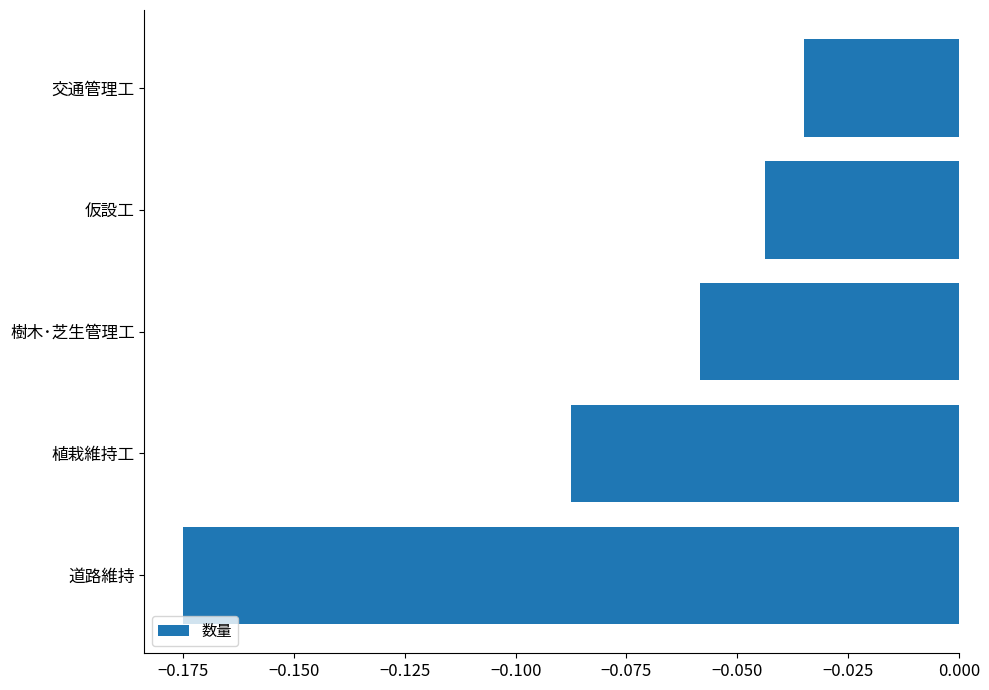

How many categories are shown in the chart?

5